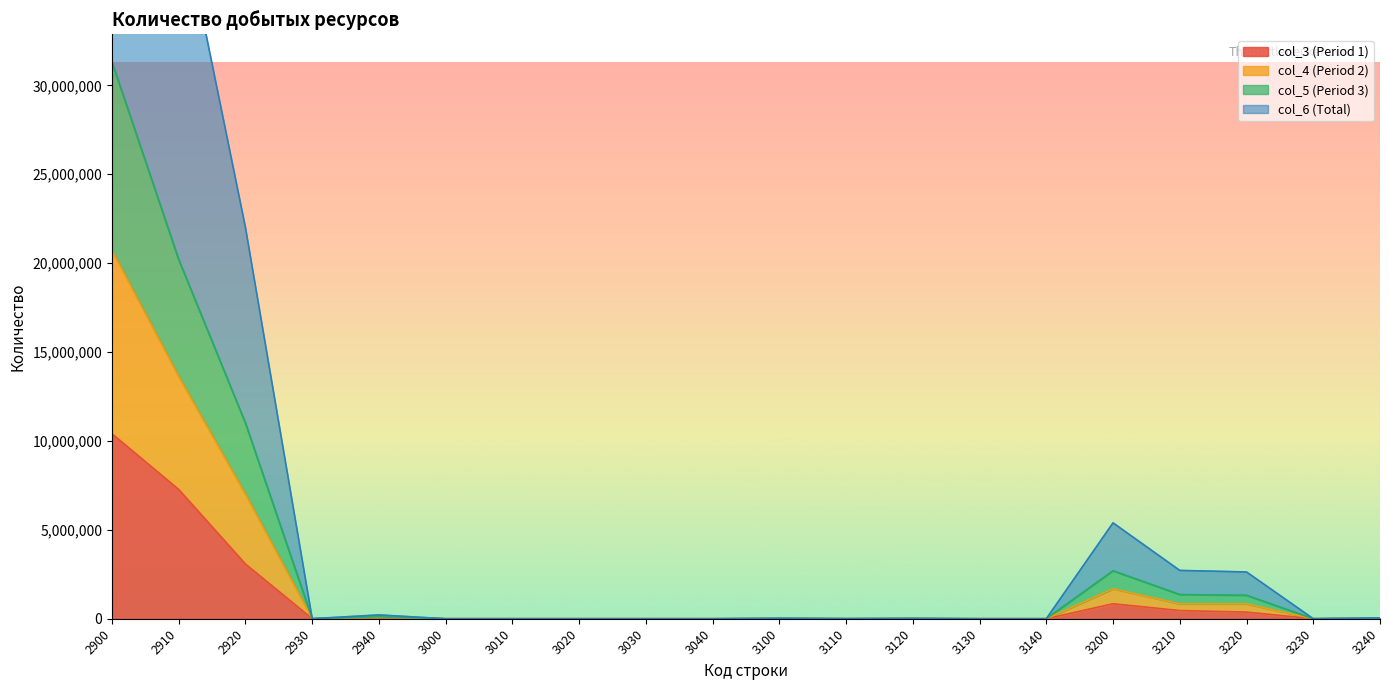

True or false: col_5 (Period 3) has a value of 18432 at 3120.

True